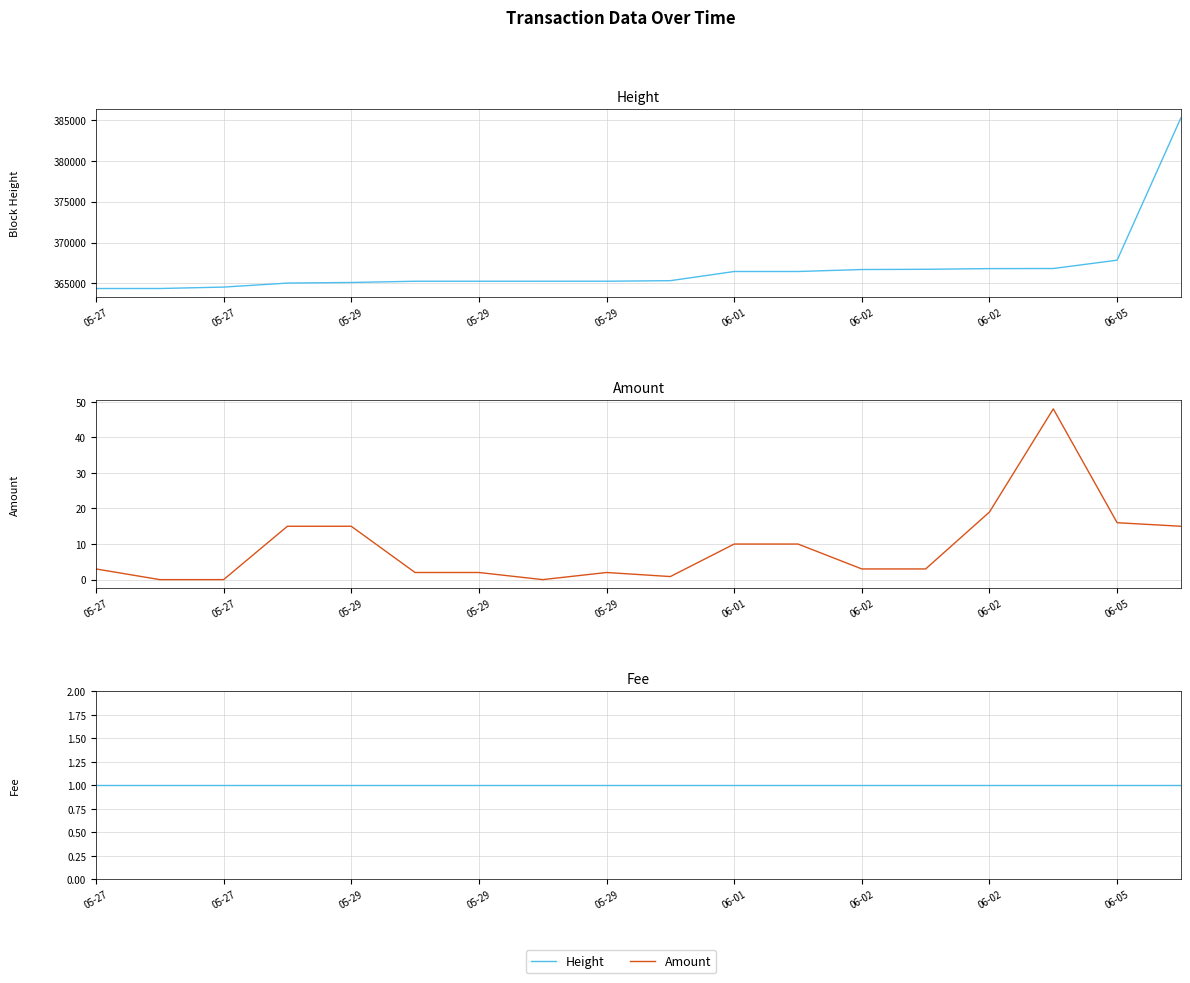

How many lines are shown in the chart?

3